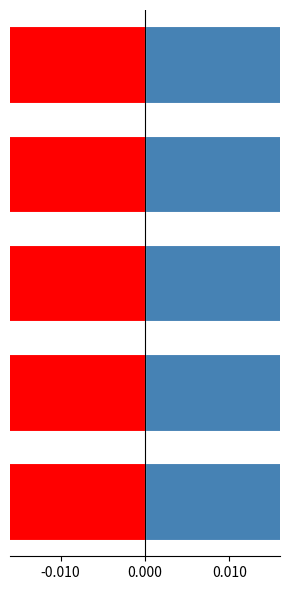

Rank the series by their maximum value, from lowest to highest.

% ASSENZA, % PRESENZA